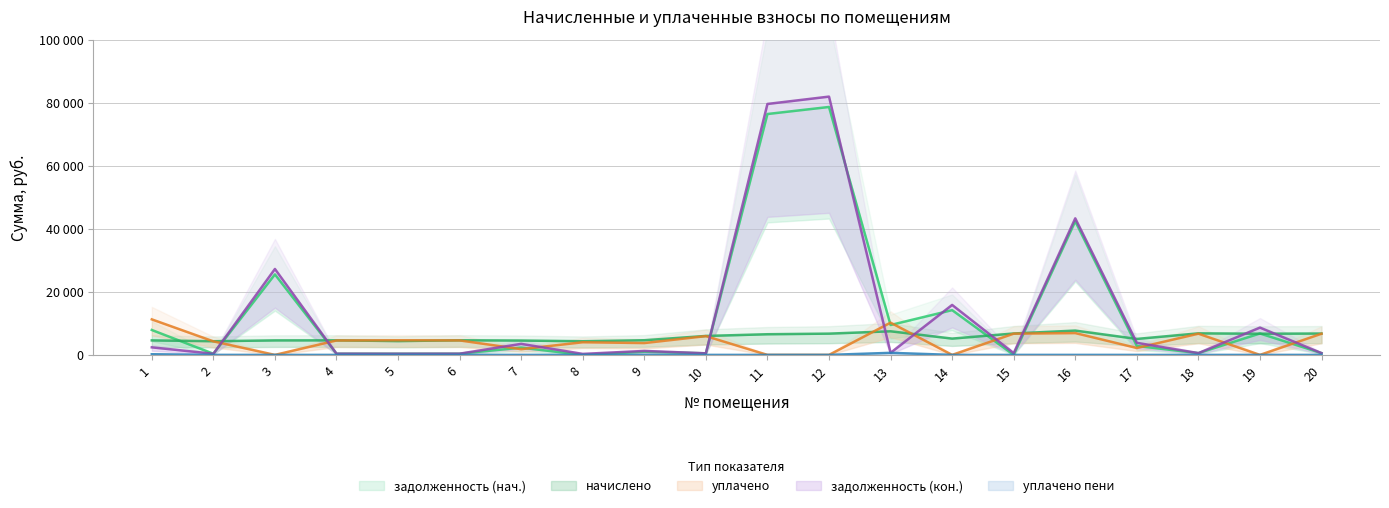

What is the sum of all задолженность (кон.) values?

272209.6